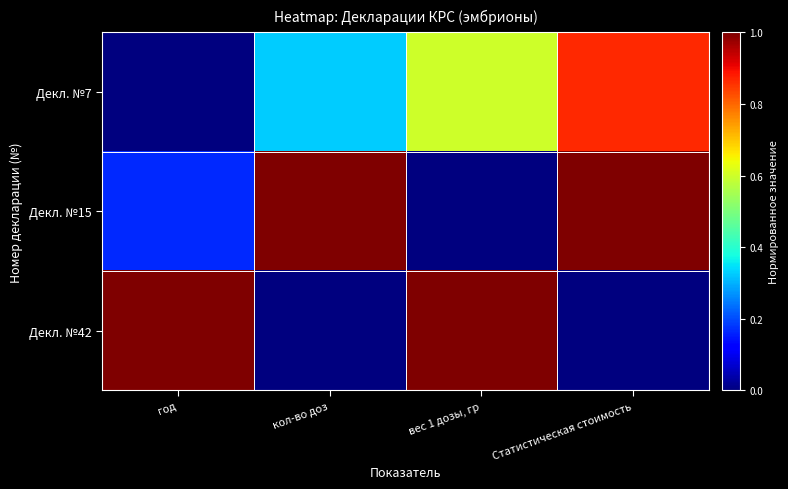

At how many categories does at least one series exceed 0?

4